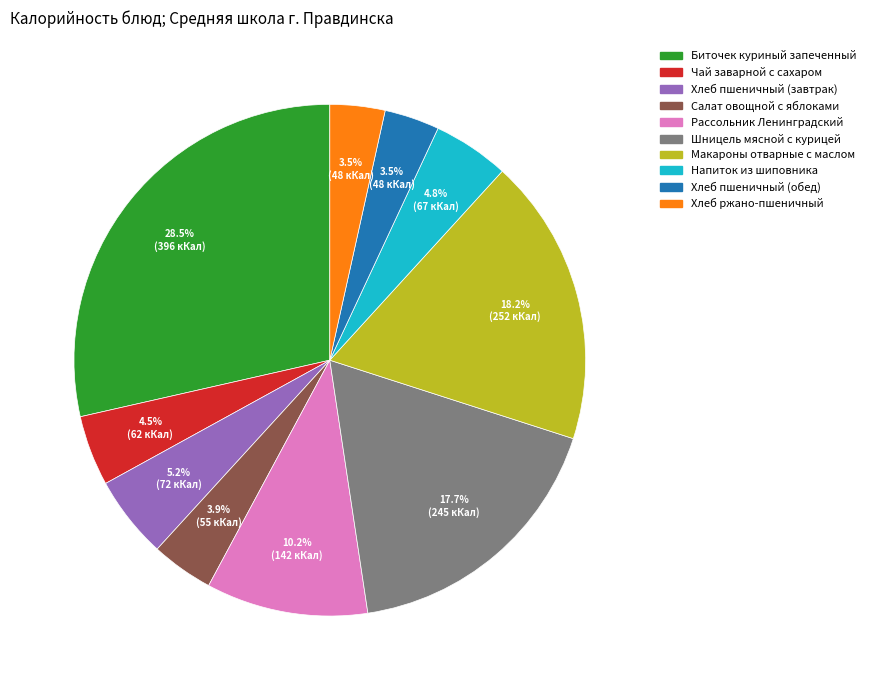

Between Салат овощной с яблоками and Хлеб пшеничный (завтрак), which is larger?

Хлеб пшеничный (завтрак)